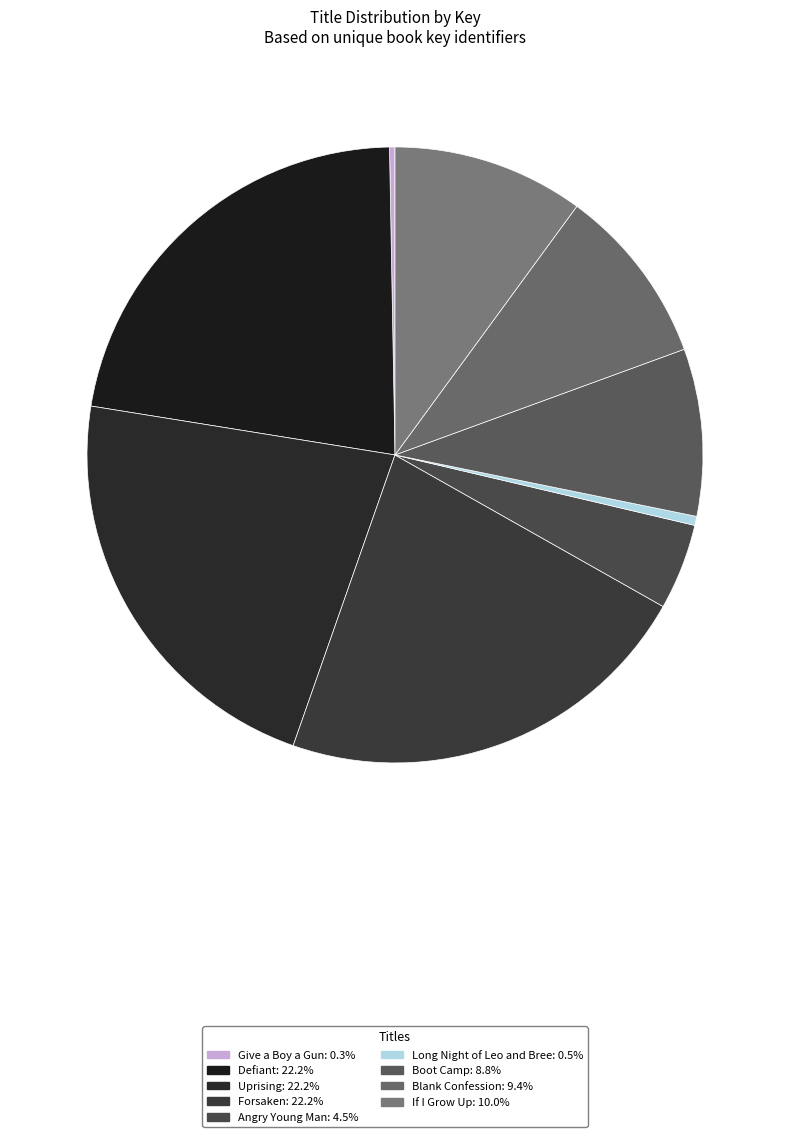

The Blank Confession slice represents 9% of the pie. True or false?

True